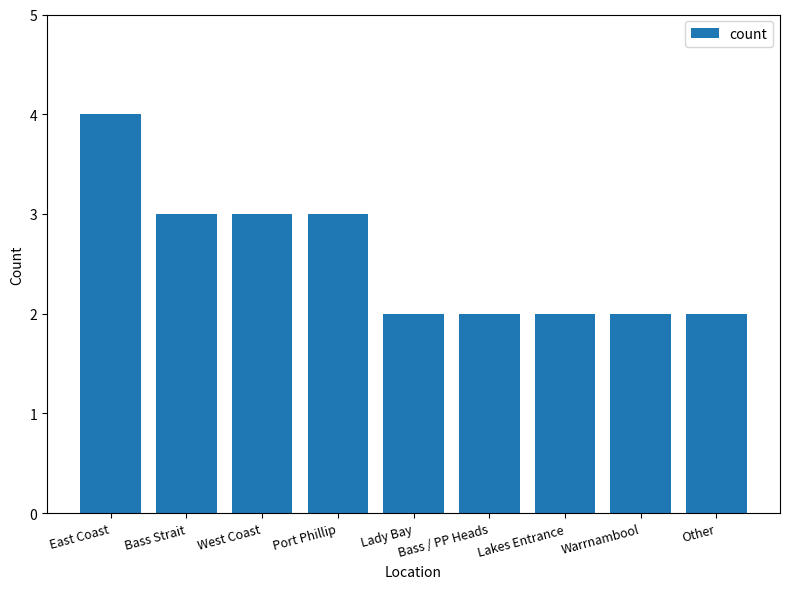

The chart shows a value of 5 at Port Phillip. True or false?

False